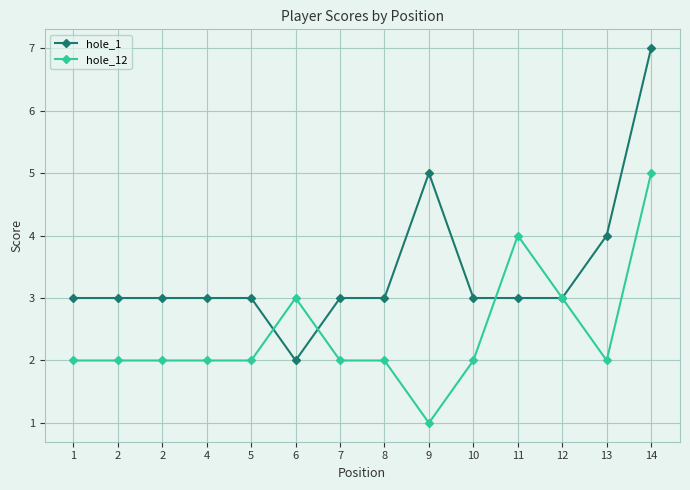

Reading left to right, list all the values displayed in this chart.

hole_1: 1=3	2=3	2=3	4=3	5=3	6=2	7=3	8=3	9=5	10=3	11=3	12=3	13=4	14=7
hole_12: 1=2	2=2	2=2	4=2	5=2	6=3	7=2	8=2	9=1	10=2	11=4	12=3	13=2	14=5